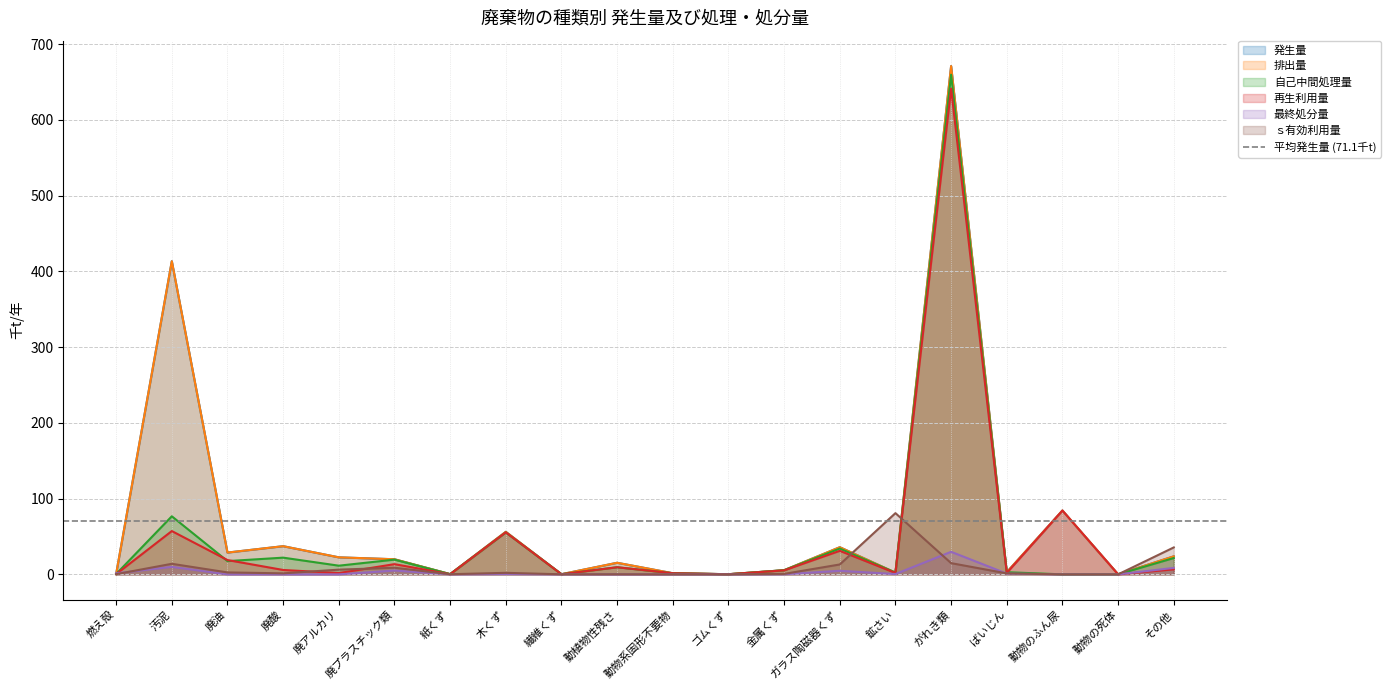

Rank the categories by 最終処分量 value from lowest to highest.

廃油, 廃酸, 廃アルカリ, 動植物性残さ, 動物系固形不要物, 動物のふん尿, 動物の死体, ゴムくず, 紙くず, 繊維くず, 金属くず, 鉱さい, 木くず, ばいじん, 燃え殻, ガラス陶磁器くず, 廃プラスチック類, その他, 汚泥, がれき類